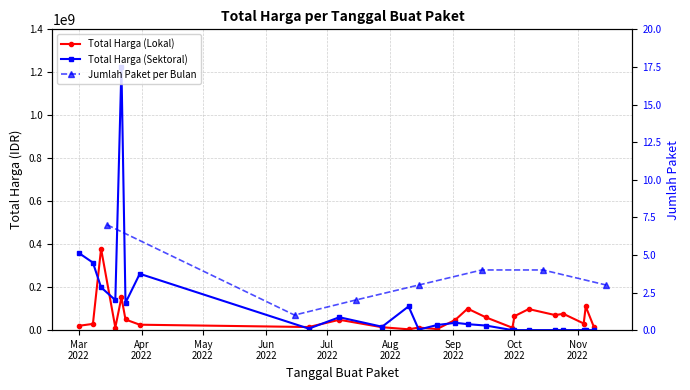

What is the difference between the Total Harga (Lokal) values at 2022-09-02 and 2022-11-04?

17340000